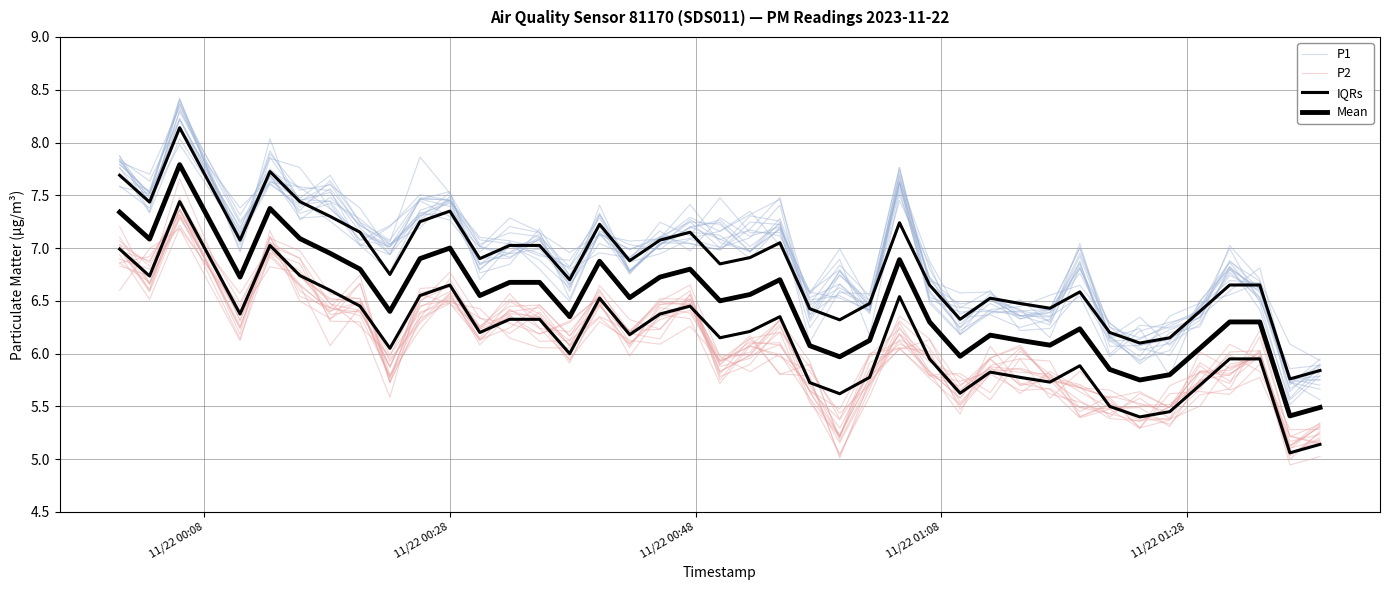

True or false: P2 and Mean cross at least once.

False